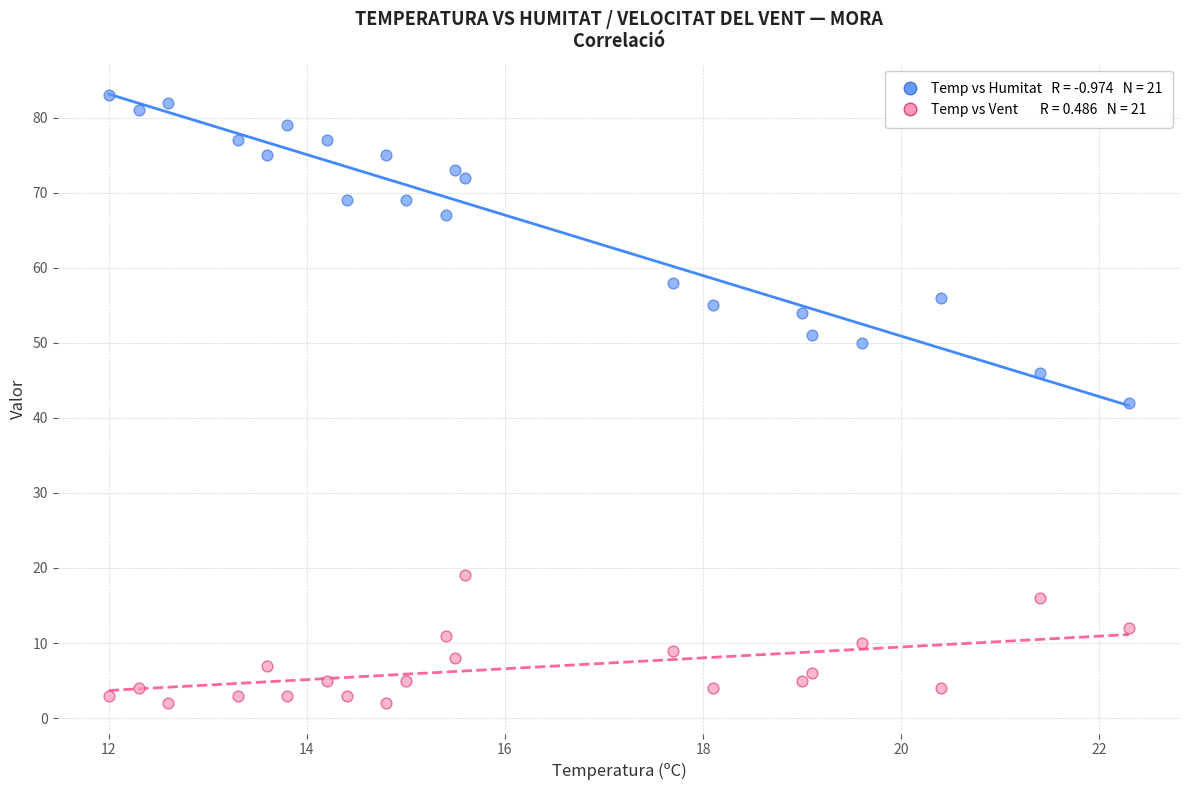

Across all data points, what is the range of Y values (max minus min)?

81